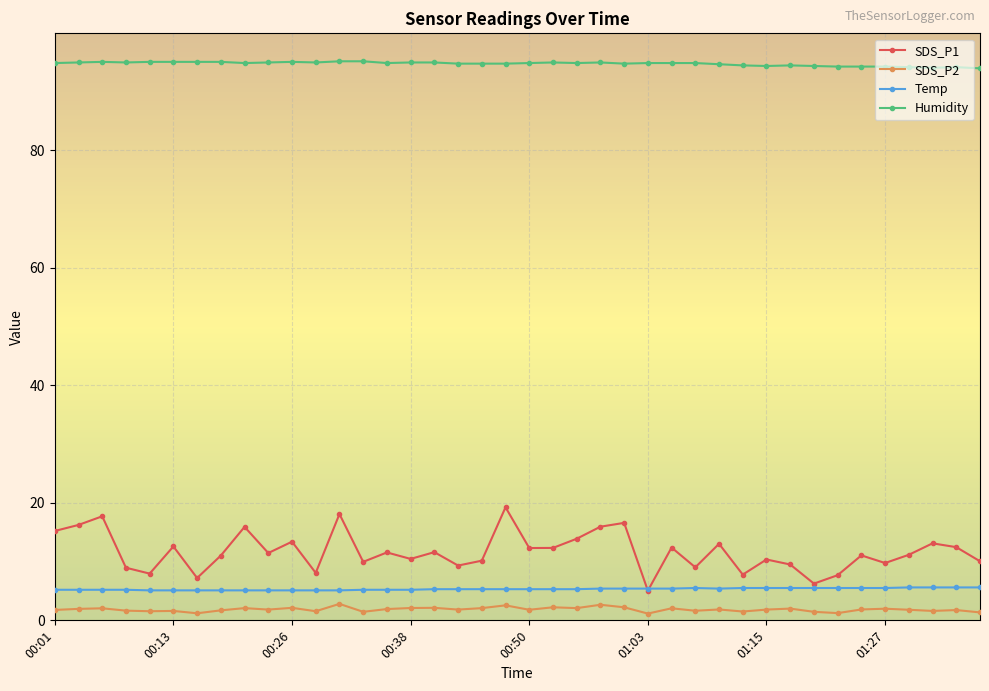

How many series are shown in this chart?

4